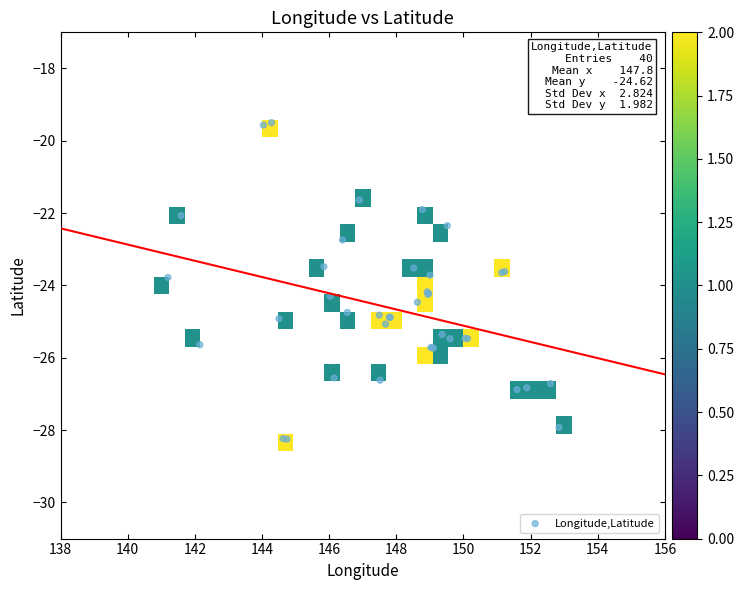

What Y value in the scatter plot is closest to -23?

-22.7